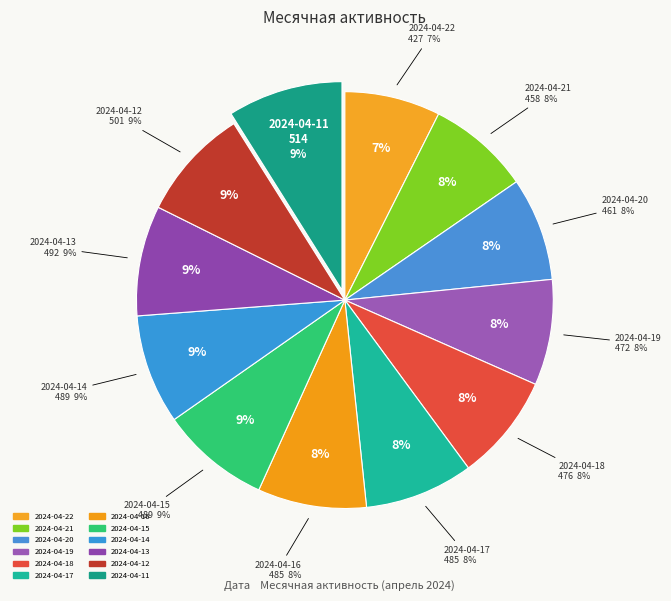

Does 2024-04-20 account for over 50% of the chart?

No